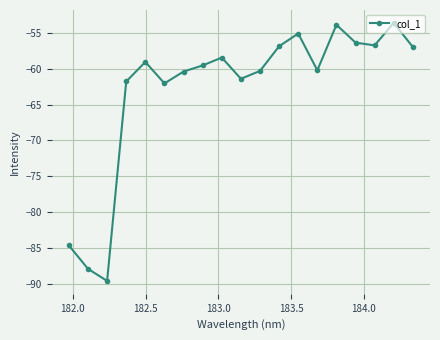

What is the value of the 12th point from the left?

-56.9